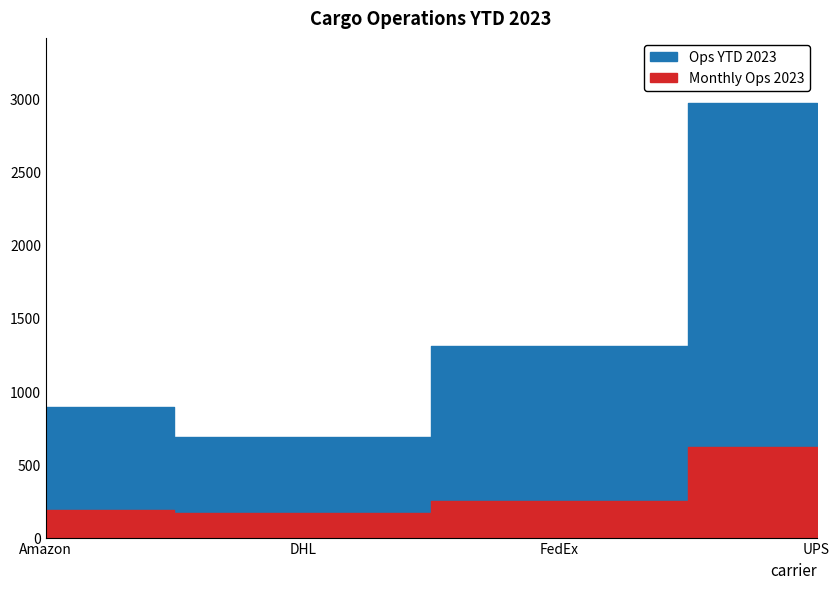

Is it true that Ops YTD 2023 equals 1268 at Amazon?

False